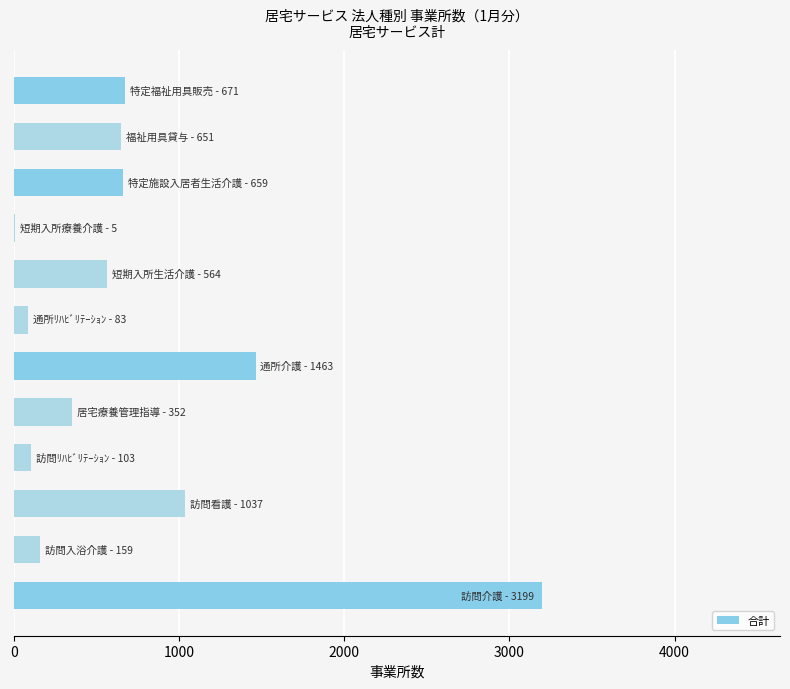

Are the bars horizontal?

Yes